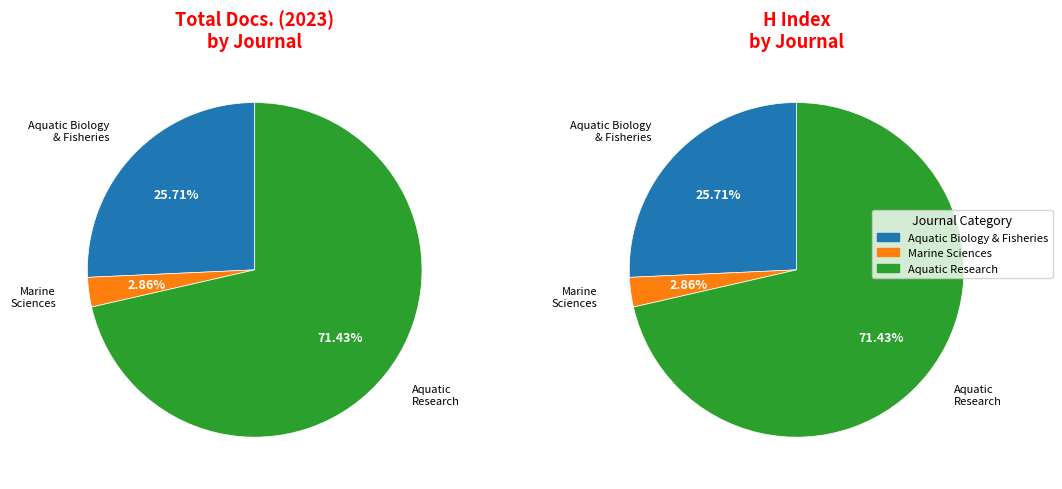

Does Egyptian Journal of Aquatic Research account for over 50% of the chart?

Yes